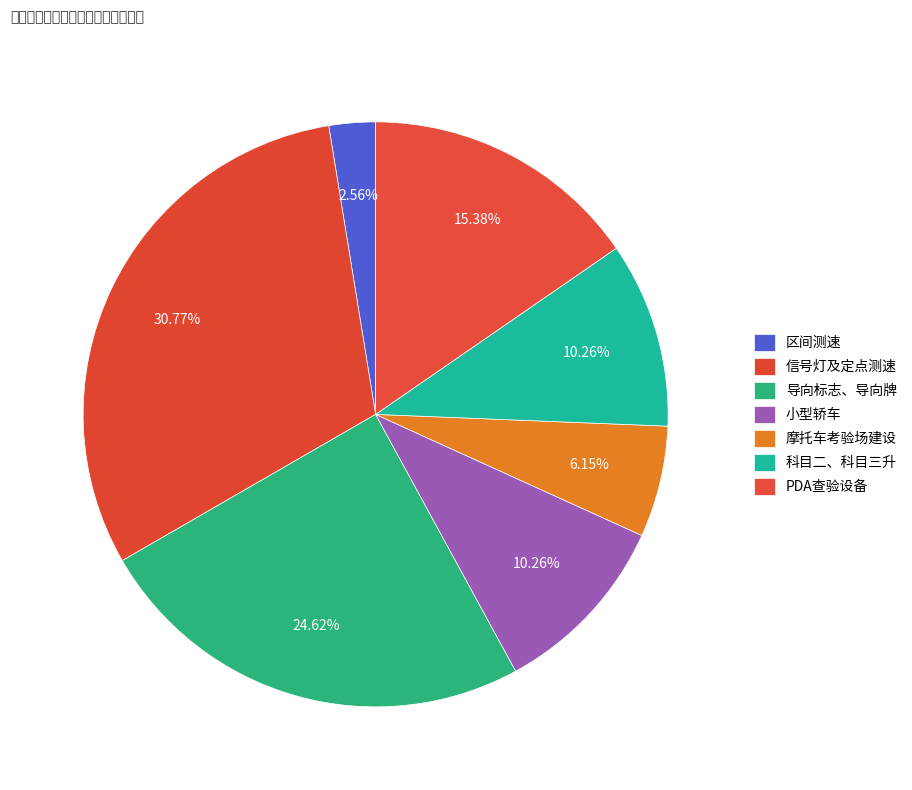

To the nearest percent, what is the average slice percentage?

14%